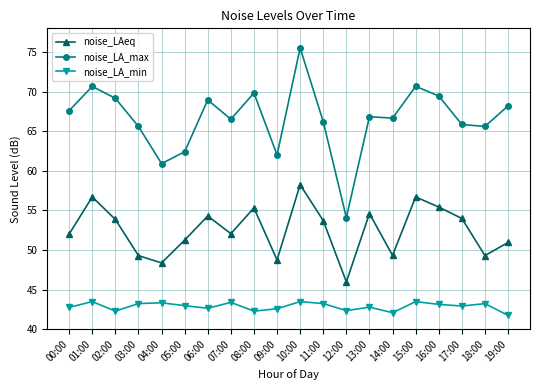

At which category is the sum across all series the highest?

10:00